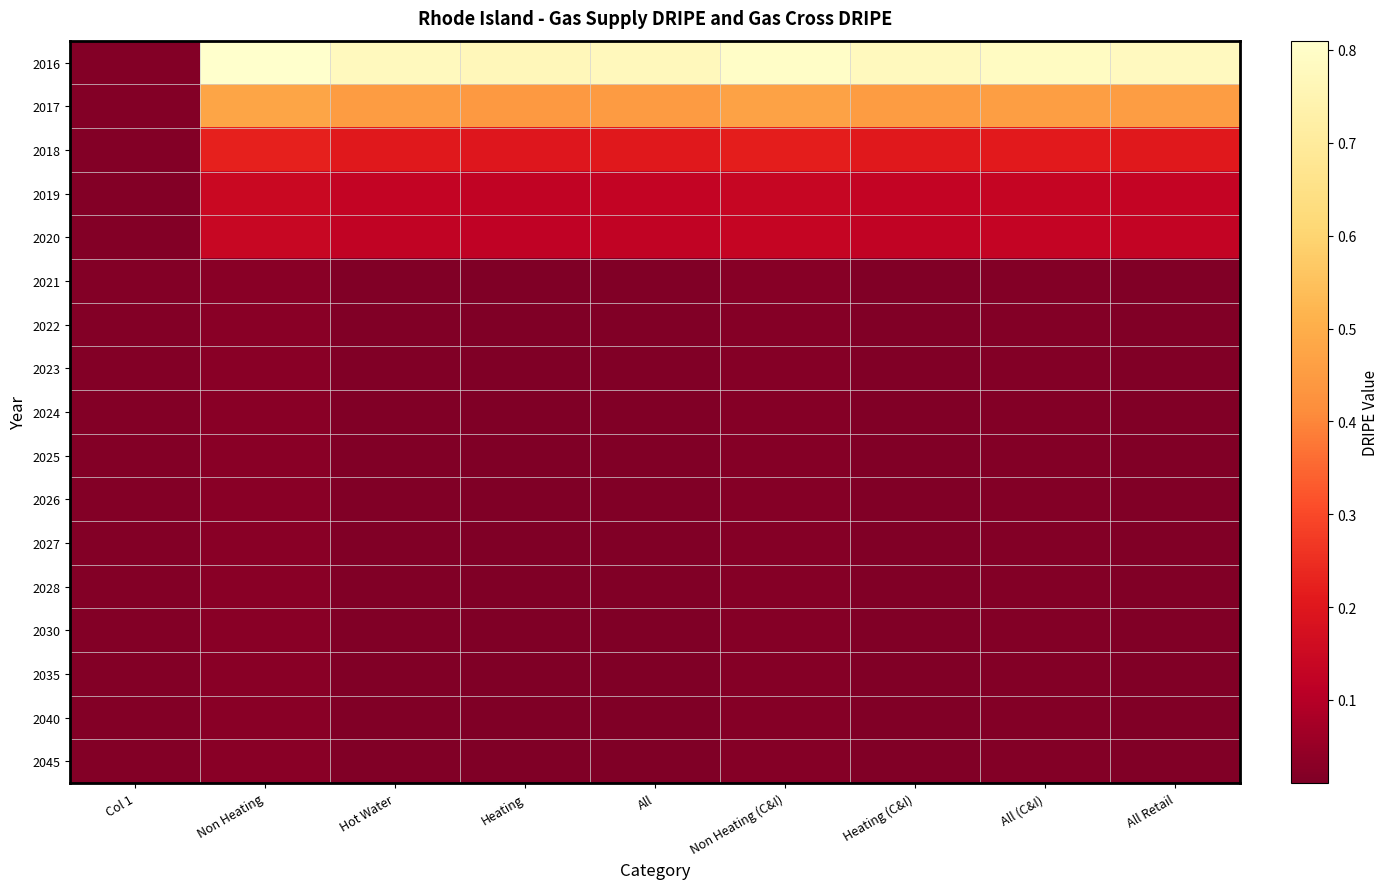

Reading left to right, list all the values displayed in this chart.

2016: Col 1=0.0	Non Heating=0.8	Hot Water=0.8	Heating=0.8	All=0.8	Non Heating (C&I)=0.8	Heating (C&I)=0.8	All (C&I)=0.8	All Retail=0.8
2017: Col 1=0.0	Non Heating=0.5	Hot Water=0.5	Heating=0.4	All=0.5	Non Heating (C&I)=0.5	Heating (C&I)=0.5	All (C&I)=0.5	All Retail=0.5
2018: Col 1=0.0	Non Heating=0.2	Hot Water=0.2	Heating=0.2	All=0.2	Non Heating (C&I)=0.2	Heating (C&I)=0.2	All (C&I)=0.2	All Retail=0.2
2019: Col 1=0.0	Non Heating=0.1	Hot Water=0.1	Heating=0.1	All=0.1	Non Heating (C&I)=0.1	Heating (C&I)=0.1	All (C&I)=0.1	All Retail=0.1
2020: Col 1=0.0	Non Heating=0.1	Hot Water=0.1	Heating=0.1	All=0.1	Non Heating (C&I)=0.1	Heating (C&I)=0.1	All (C&I)=0.1	All Retail=0.1
2021: Col 1=0.0	Non Heating=0.0	Hot Water=0.0	Heating=0.0	All=0.0	Non Heating (C&I)=0.0	Heating (C&I)=0.0	All (C&I)=0.0	All Retail=0.0
2022: Col 1=0.0	Non Heating=0.0	Hot Water=0.0	Heating=0.0	All=0.0	Non Heating (C&I)=0.0	Heating (C&I)=0.0	All (C&I)=0.0	All Retail=0.0
2023: Col 1=0.0	Non Heating=0.0	Hot Water=0.0	Heating=0.0	All=0.0	Non Heating (C&I)=0.0	Heating (C&I)=0.0	All (C&I)=0.0	All Retail=0.0
2024: Col 1=0.0	Non Heating=0.0	Hot Water=0.0	Heating=0.0	All=0.0	Non Heating (C&I)=0.0	Heating (C&I)=0.0	All (C&I)=0.0	All Retail=0.0
2025: Col 1=0.0	Non Heating=0.0	Hot Water=0.0	Heating=0.0	All=0.0	Non Heating (C&I)=0.0	Heating (C&I)=0.0	All (C&I)=0.0	All Retail=0.0
2026: Col 1=0.0	Non Heating=0.0	Hot Water=0.0	Heating=0.0	All=0.0	Non Heating (C&I)=0.0	Heating (C&I)=0.0	All (C&I)=0.0	All Retail=0.0
2027: Col 1=0.0	Non Heating=0.0	Hot Water=0.0	Heating=0.0	All=0.0	Non Heating (C&I)=0.0	Heating (C&I)=0.0	All (C&I)=0.0	All Retail=0.0
2028: Col 1=0.0	Non Heating=0.0	Hot Water=0.0	Heating=0.0	All=0.0	Non Heating (C&I)=0.0	Heating (C&I)=0.0	All (C&I)=0.0	All Retail=0.0
2030: Col 1=0.0	Non Heating=0.0	Hot Water=0.0	Heating=0.0	All=0.0	Non Heating (C&I)=0.0	Heating (C&I)=0.0	All (C&I)=0.0	All Retail=0.0
2035: Col 1=0.0	Non Heating=0.0	Hot Water=0.0	Heating=0.0	All=0.0	Non Heating (C&I)=0.0	Heating (C&I)=0.0	All (C&I)=0.0	All Retail=0.0
2040: Col 1=0.0	Non Heating=0.0	Hot Water=0.0	Heating=0.0	All=0.0	Non Heating (C&I)=0.0	Heating (C&I)=0.0	All (C&I)=0.0	All Retail=0.0
2045: Col 1=0.0	Non Heating=0.0	Hot Water=0.0	Heating=0.0	All=0.0	Non Heating (C&I)=0.0	Heating (C&I)=0.0	All (C&I)=0.0	All Retail=0.0